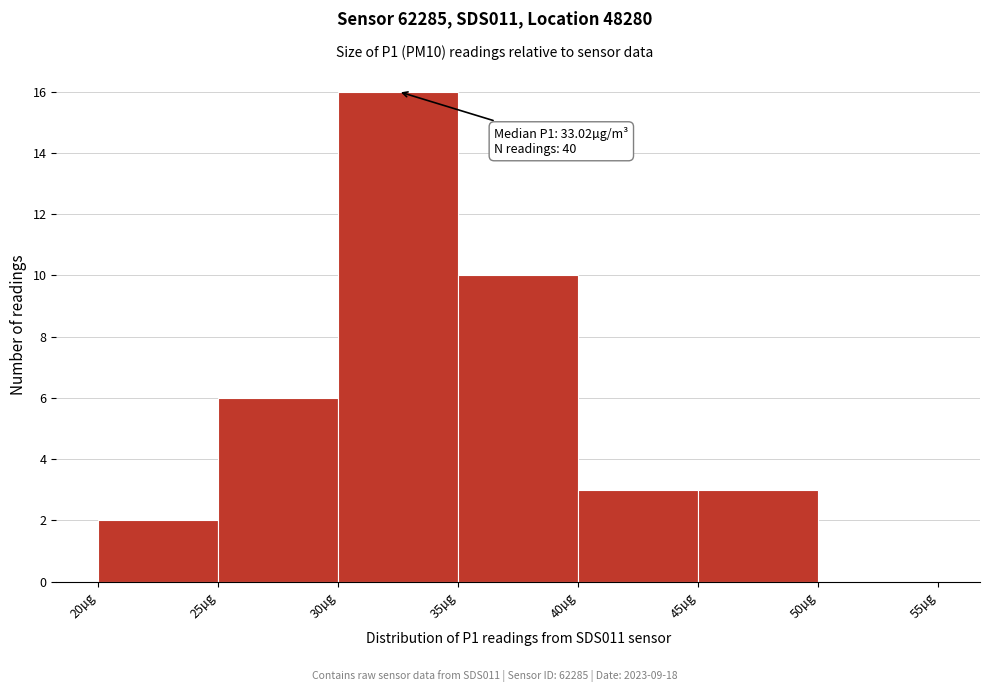

Which range on the x-axis has the tallest bar?

30 to 35